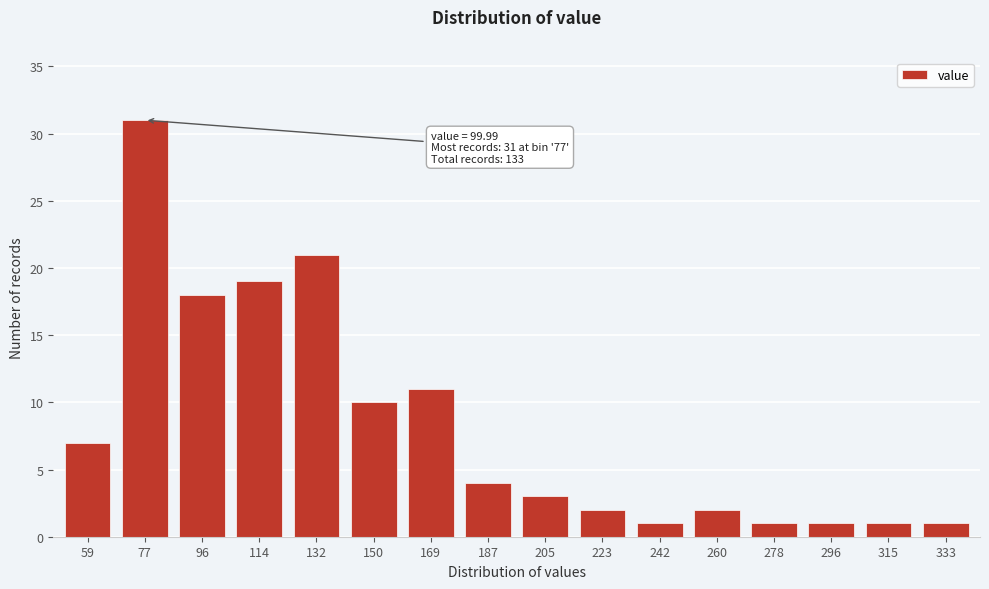

Reading right to left, list all the values displayed in this chart.

1	1	1	1	2	1	2	3	4	11	10	21	19	18	31	7